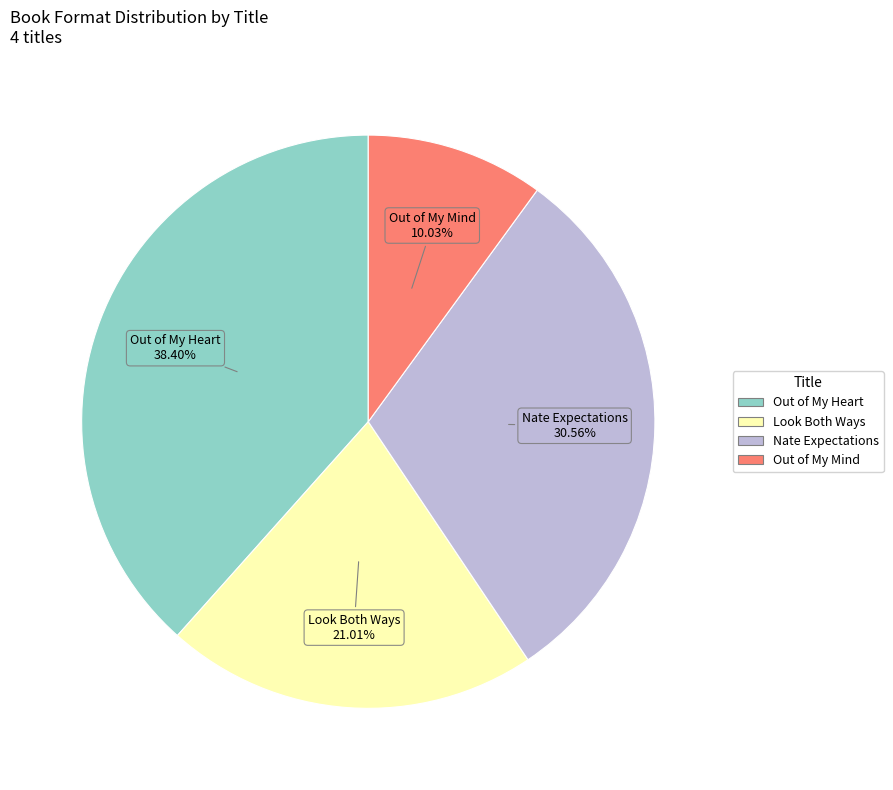

What is the largest slice in the pie chart?

Out of My Heart